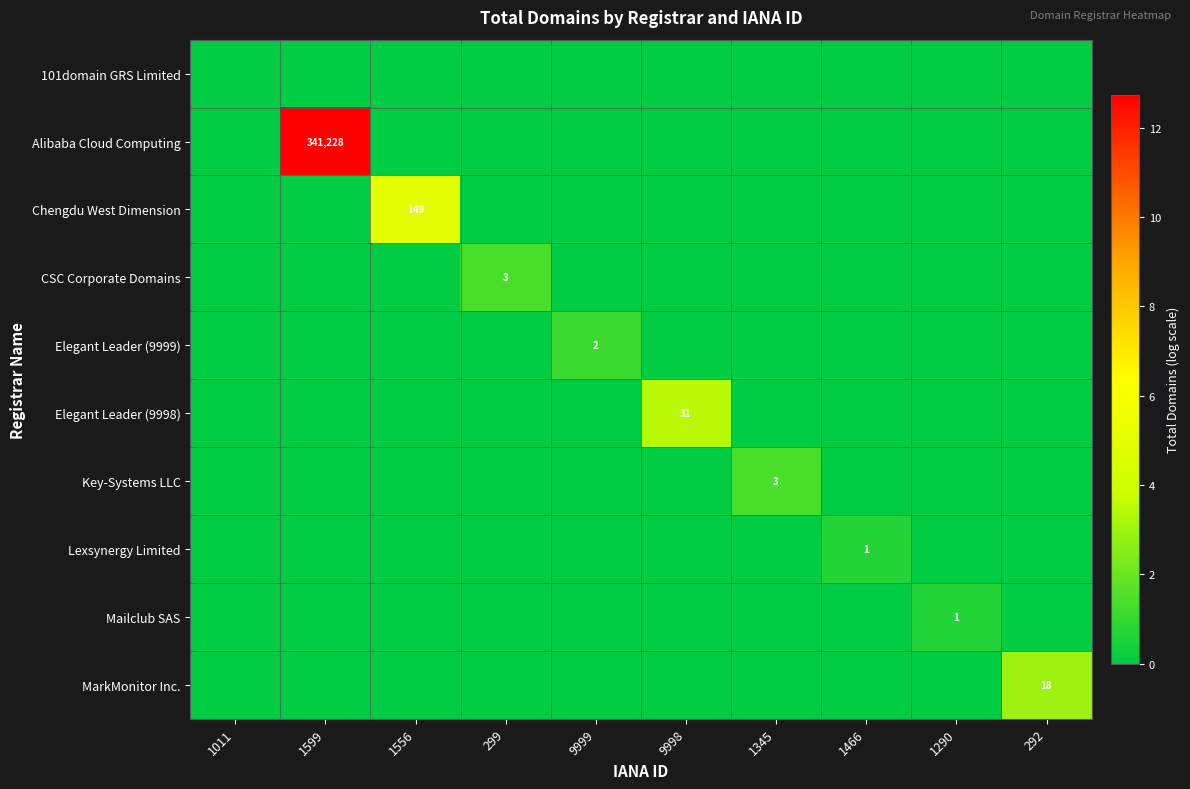

True or false: Elegant Leader (9998) has a value of 1.9 at 1556.

False